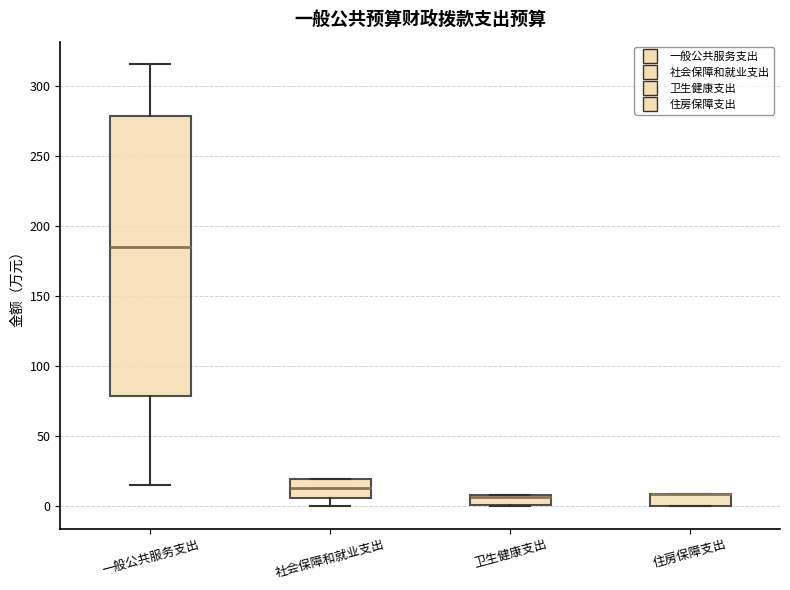

Comparing the boxes themselves (not the whiskers), which one is the tallest?

一般公共服务支出